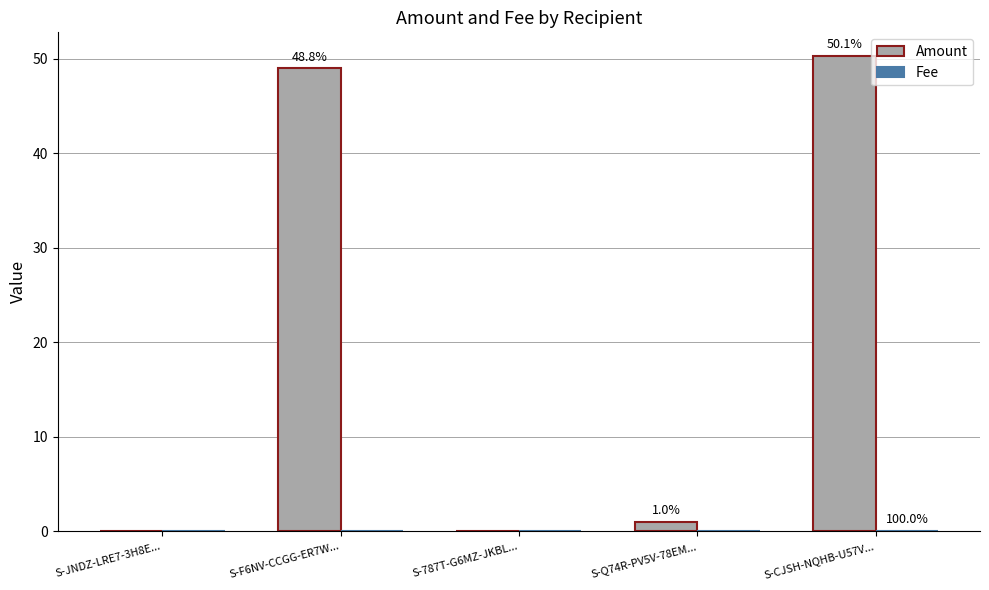

How many categories are shown in the chart?

5